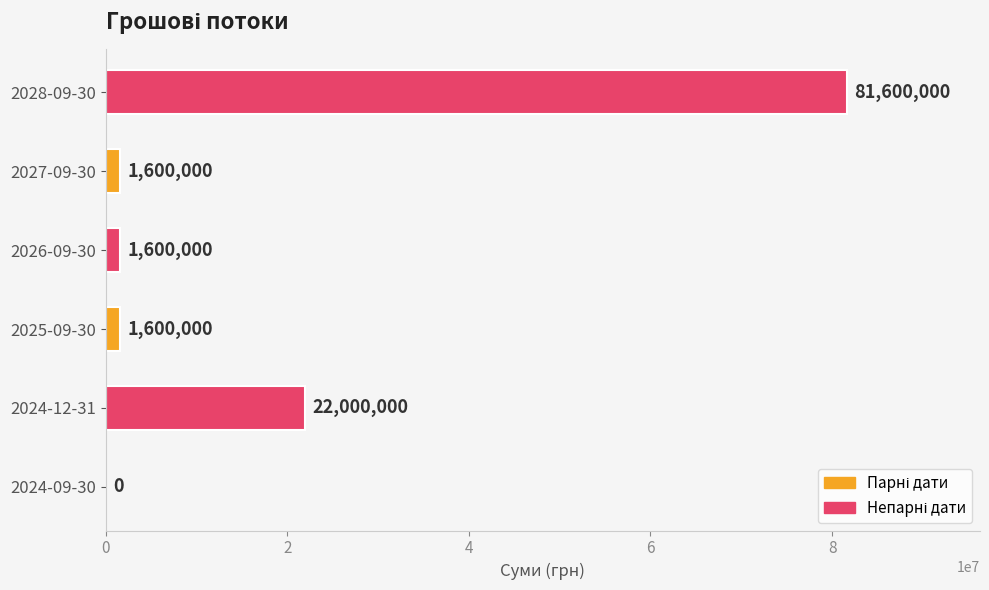

What is the sum of all values?

108400000